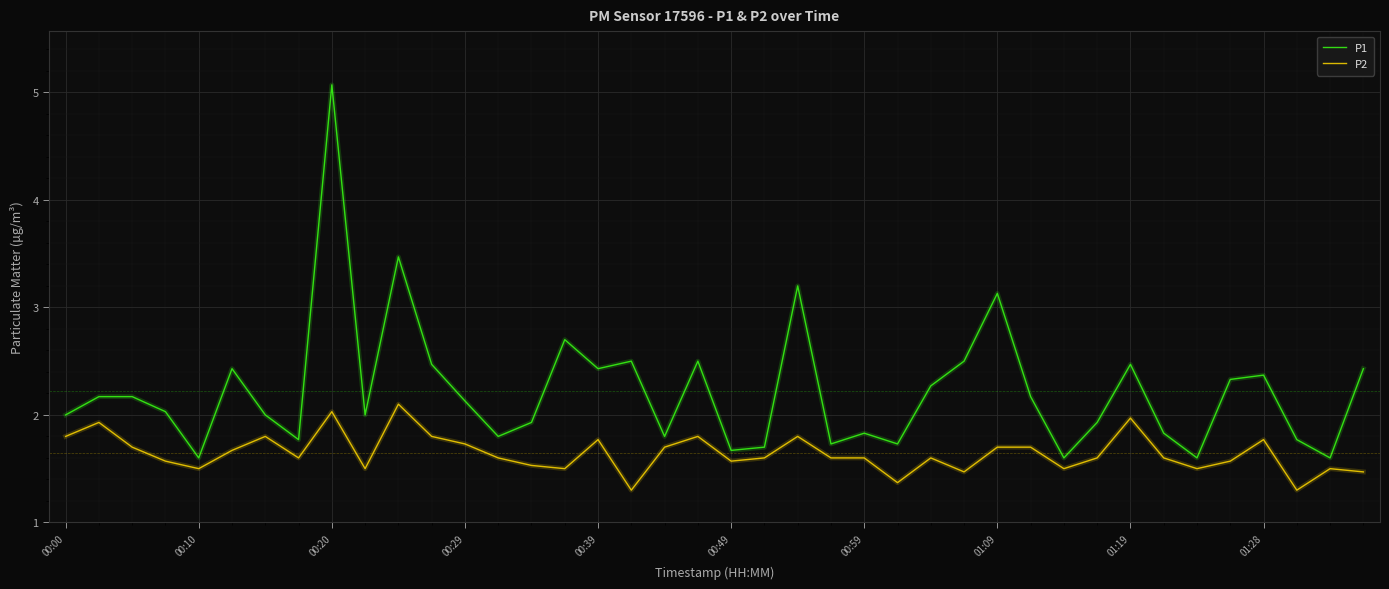

What is the difference between the maximum and minimum values in the P2 series?

0.8